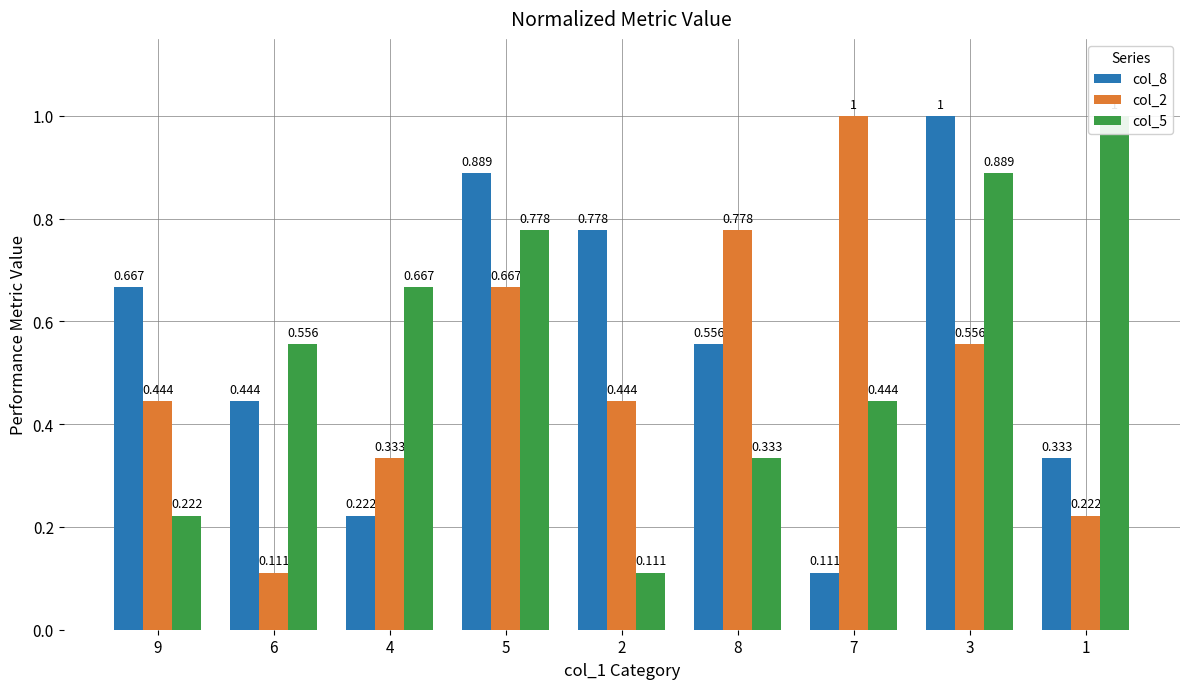

Where is col_5 nearest to the value 0?

2